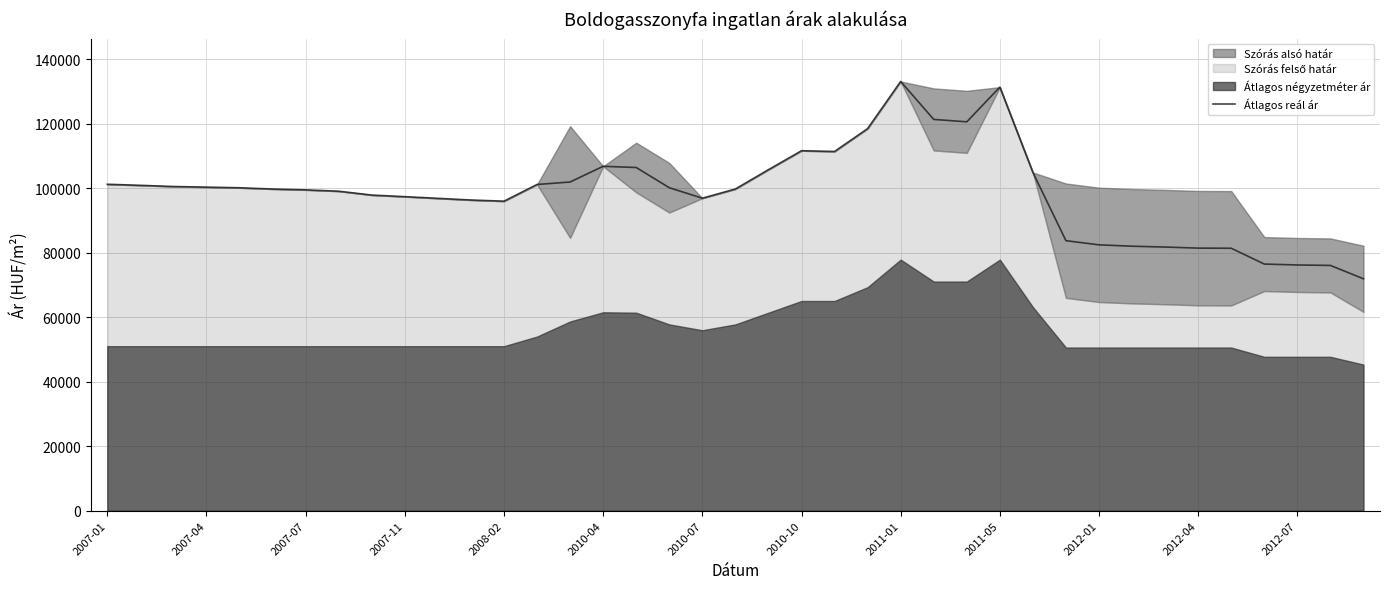

What is the maximum value for Átlagos reál ár?

133176